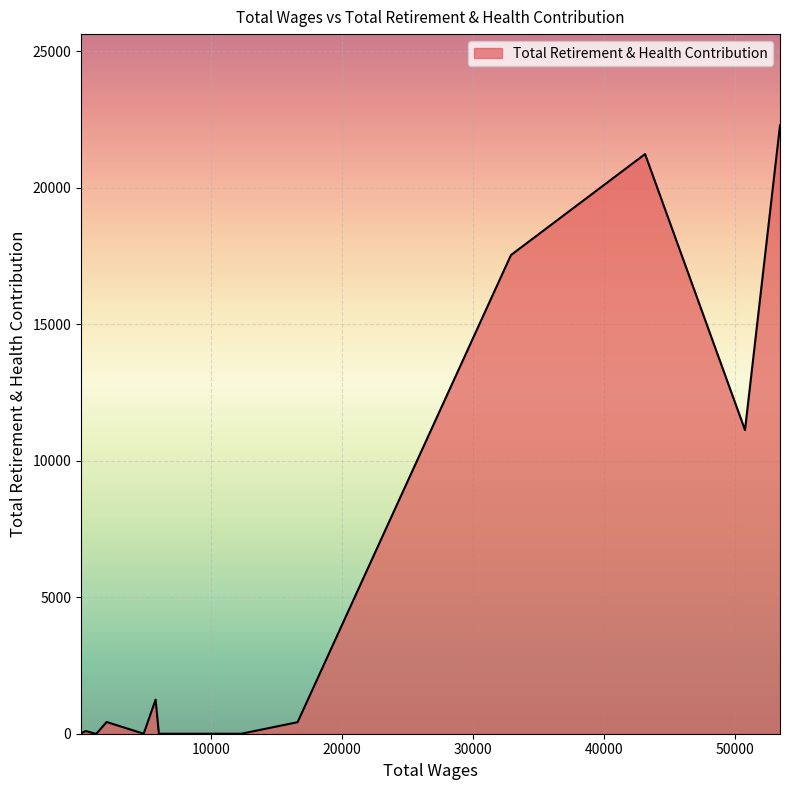

True or false: there are more than 1 points higher than both neighbors.

True